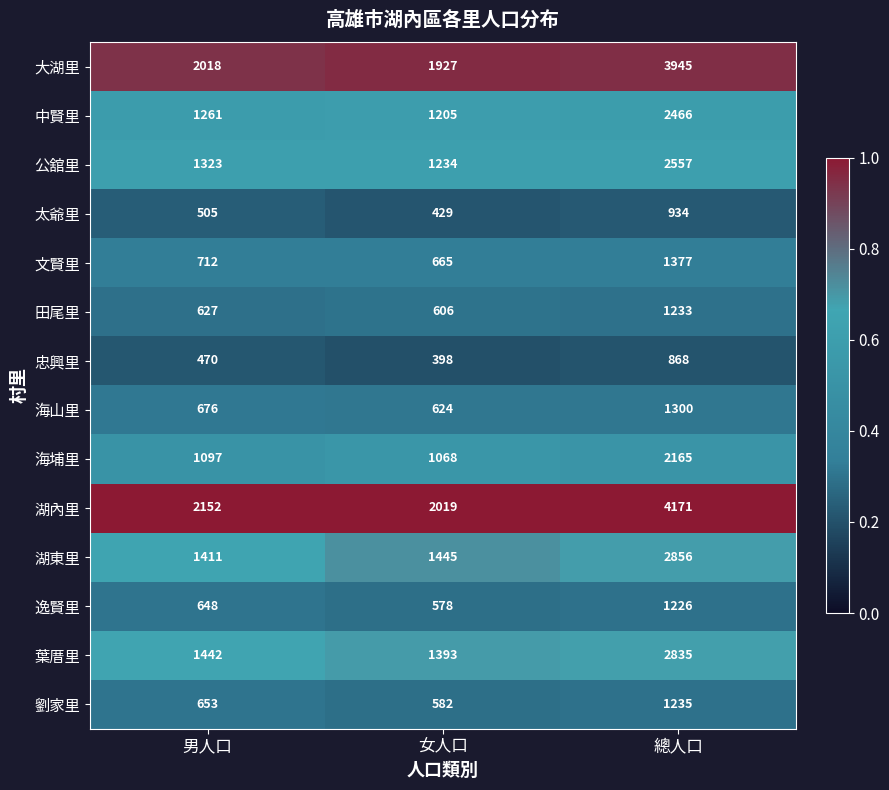

Which series changed the most between 男人口 and 女人口?

湖內里